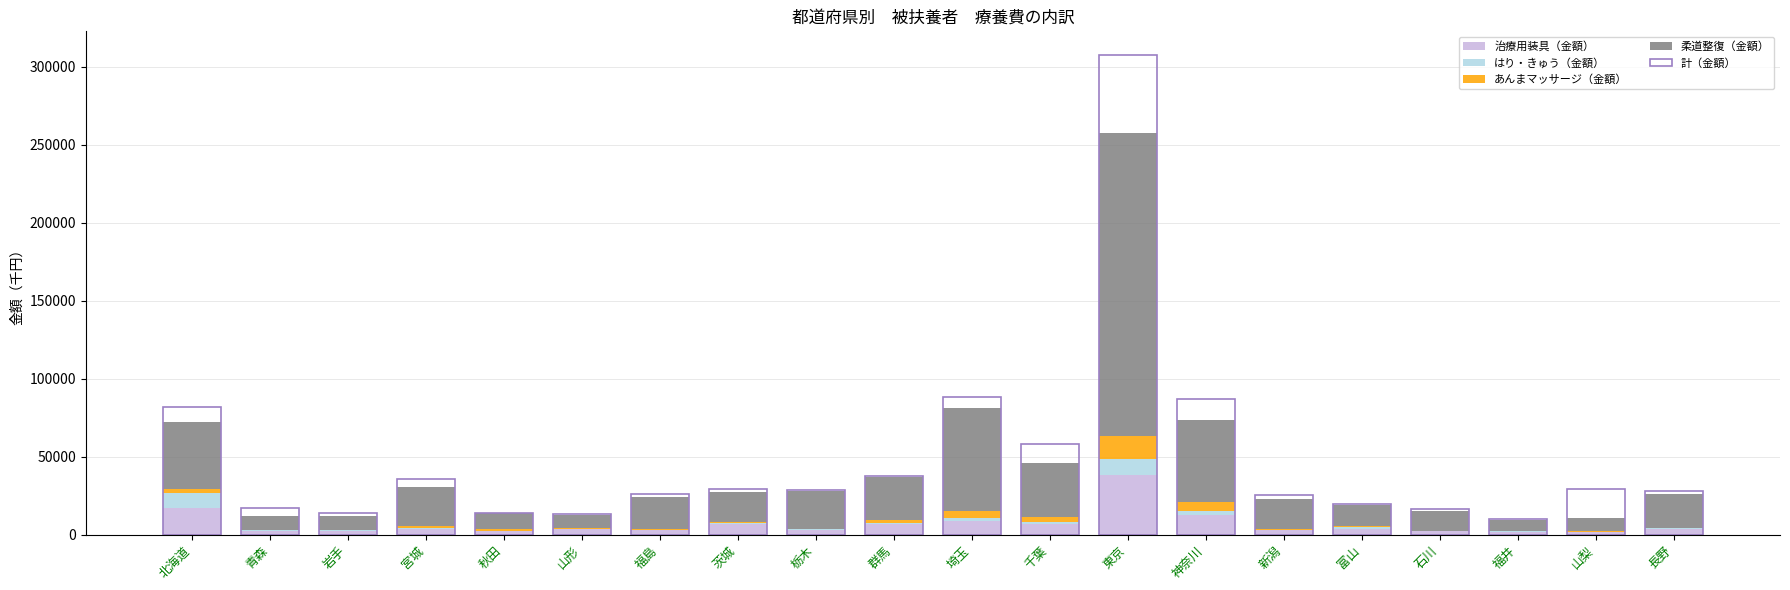

Which series has the largest range (max minus min)?

計（金額）